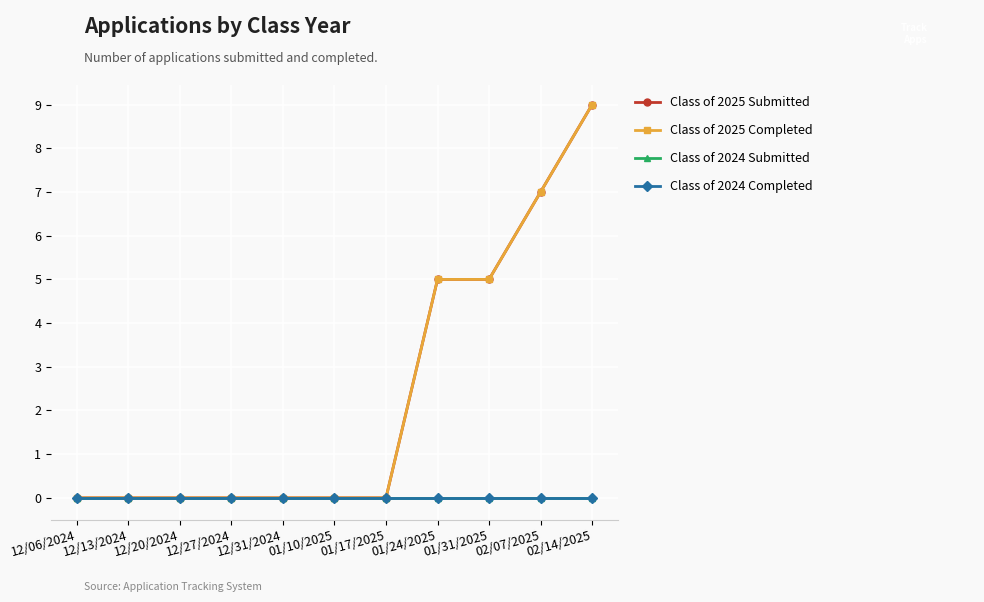

What is the difference between the maximum and minimum values in the Class of 2025 Submitted series?

9